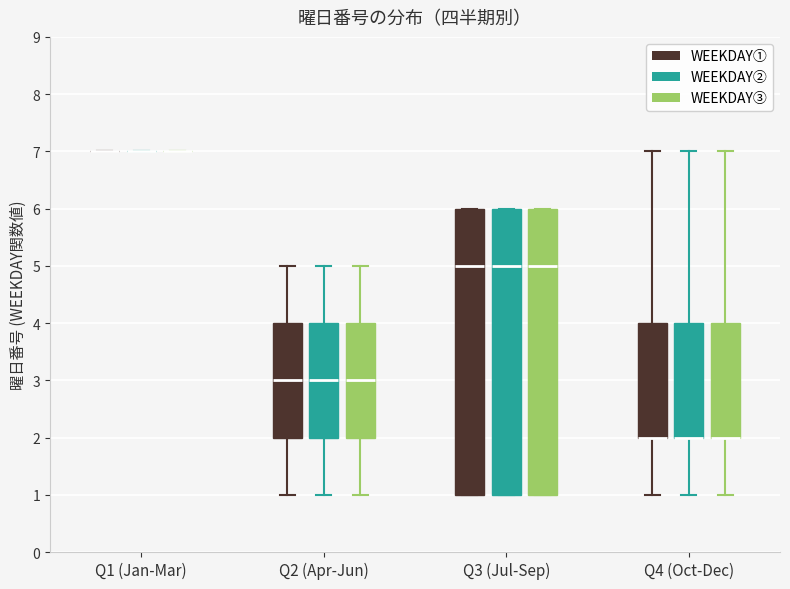

Reading left to right, transcribe this box plot: for each box, give where its median line is, the range the box spans, and where its two whiskers end, as read against the y-axis. The values are not printed on the chart, so give them approximately, as read against the axis.

Q1 (Jan-Mar) (WEEKDAY①): box collapsed to a line at 7, whiskers 7 to 7
Q1 (Jan-Mar) (WEEKDAY②): box collapsed to a line at 7, whiskers 7 to 7
Q1 (Jan-Mar) (WEEKDAY③): box collapsed to a line at 7, whiskers 7 to 7
Q2 (Apr-Jun) (WEEKDAY①): median 3, box 2 to 4, whiskers 1 to 5
Q2 (Apr-Jun) (WEEKDAY②): median 3, box 2 to 4, whiskers 1 to 5
Q2 (Apr-Jun) (WEEKDAY③): median 3, box 2 to 4, whiskers 1 to 5
Q3 (Jul-Sep) (WEEKDAY①): median 5, box 1 to 6, whiskers 1 to 6
Q3 (Jul-Sep) (WEEKDAY②): median 5, box 1 to 6, whiskers 1 to 6
Q3 (Jul-Sep) (WEEKDAY③): median 5, box 1 to 6, whiskers 1 to 6
Q4 (Oct-Dec) (WEEKDAY①): median 2 (drawn on the box's lower edge), box 2 to 4, whiskers 1 to 7
Q4 (Oct-Dec) (WEEKDAY②): median 2 (drawn on the box's lower edge), box 2 to 4, whiskers 1 to 7
Q4 (Oct-Dec) (WEEKDAY③): median 2 (drawn on the box's lower edge), box 2 to 4, whiskers 1 to 7